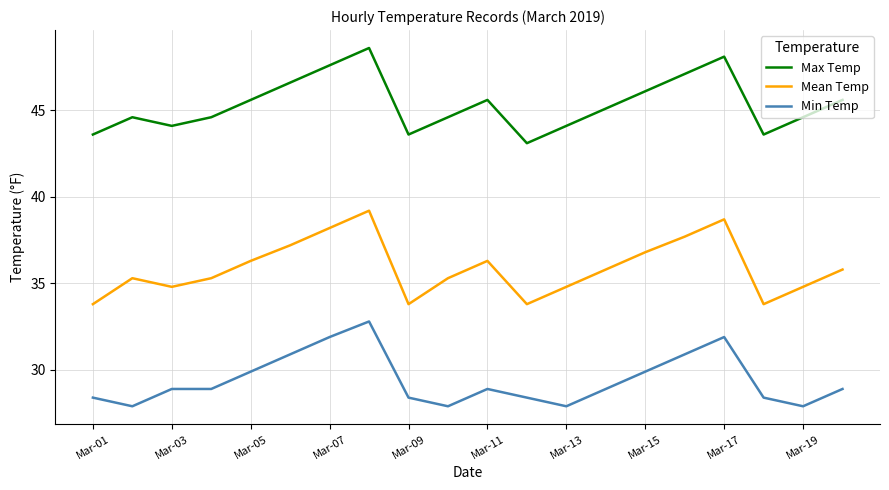

Which series has the largest total across all categories?

Max Temp